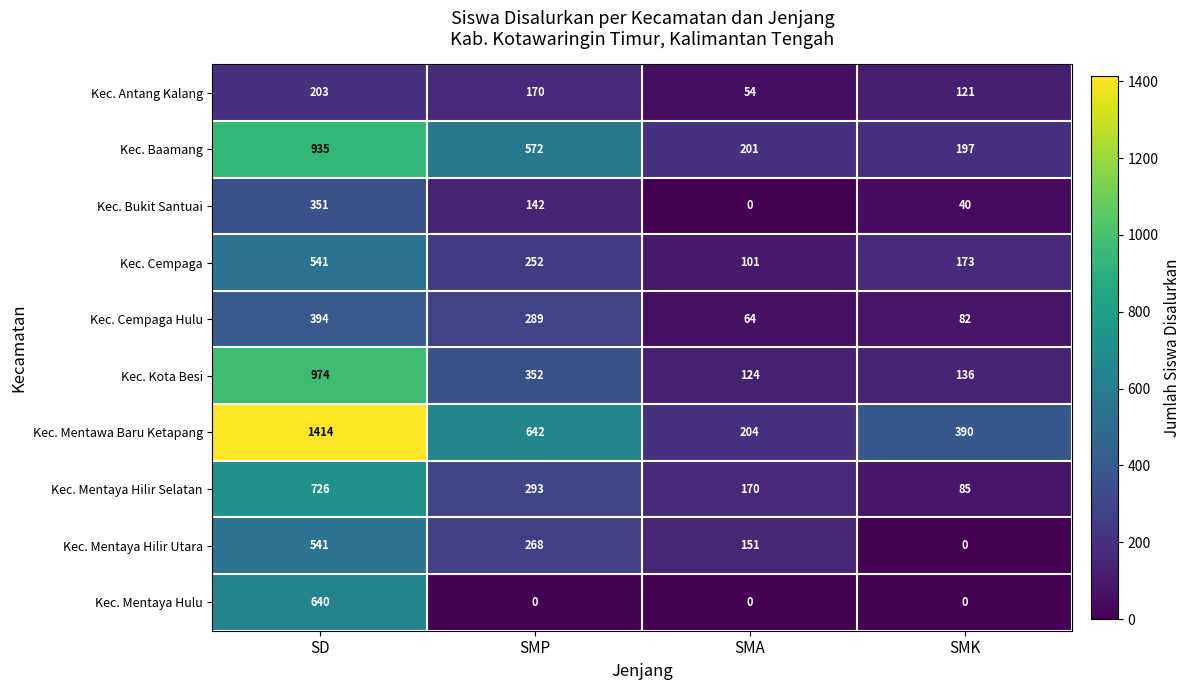

Which series has the widest spread of values?

Kec. Mentawa Baru Ketapang